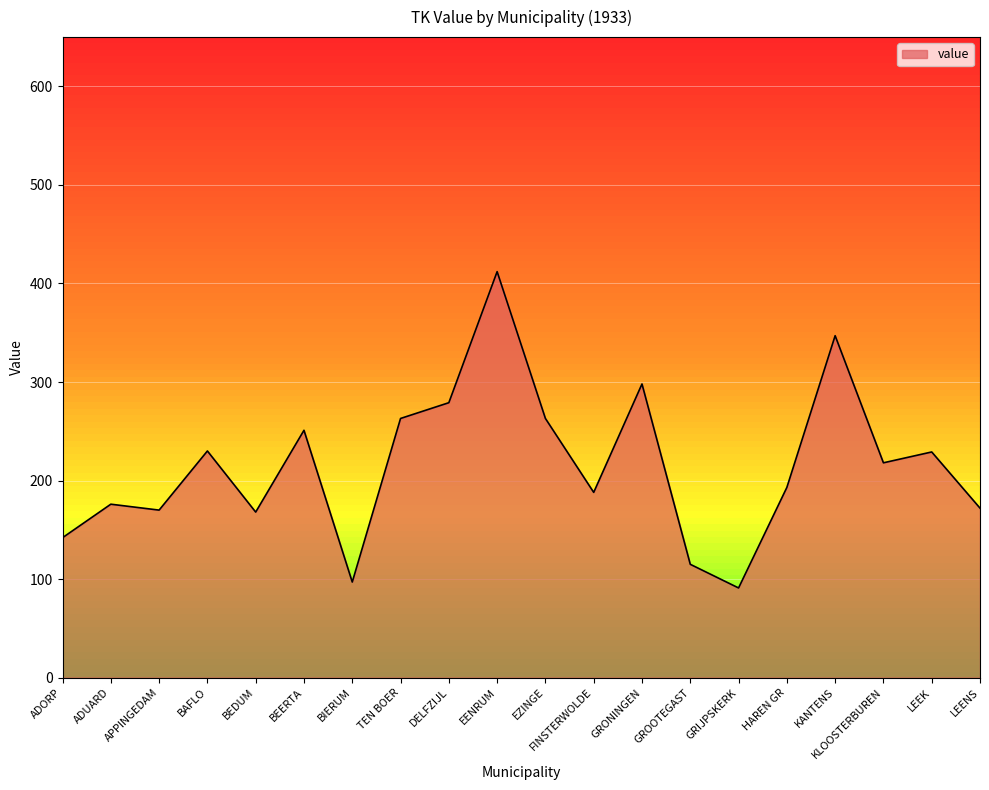

What is the sum of the values at BEDUM and ADORP?

310